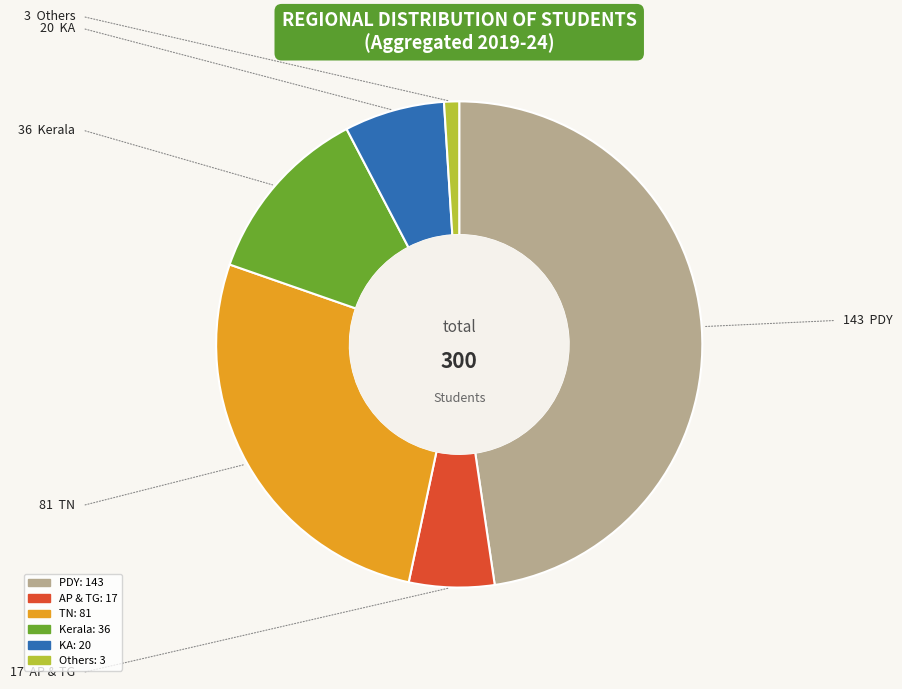

Is there any slice that represents more than half of the pie?

No